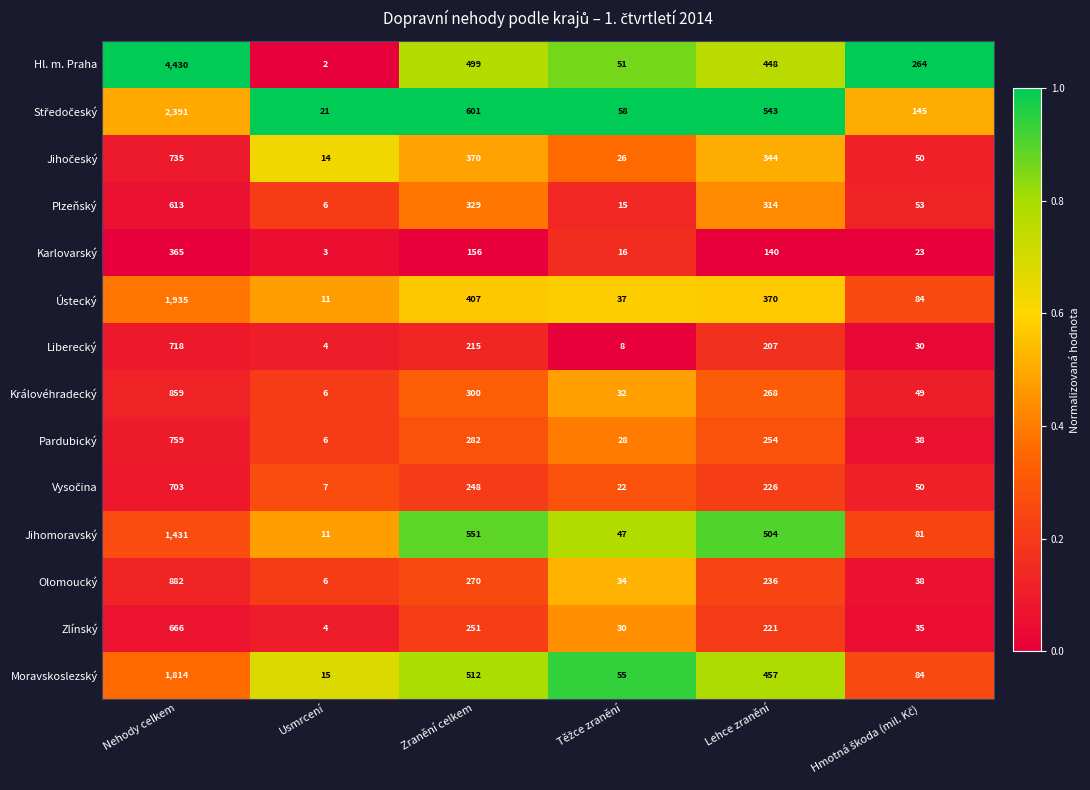

Which series has the largest total across all categories?

Hl. m. Praha